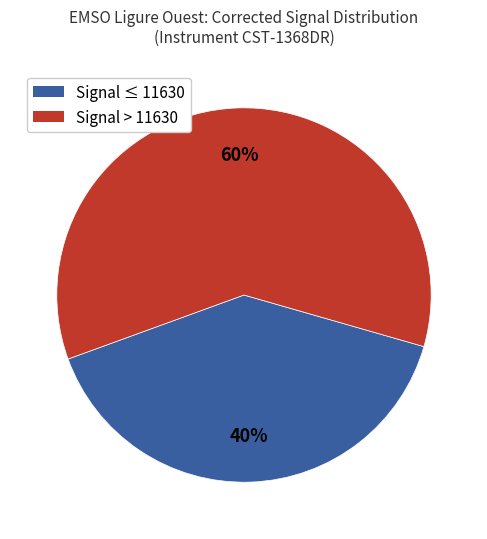

Approximately how many times larger is the value at Signal ≤ 11630 compared to Signal > 11630?

0.7